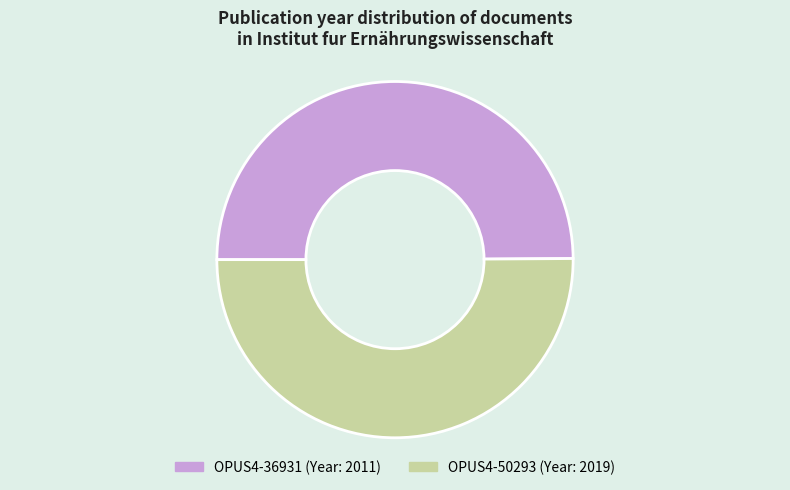

True or false: OPUS4-50293 accounts for 50% of the total.

True